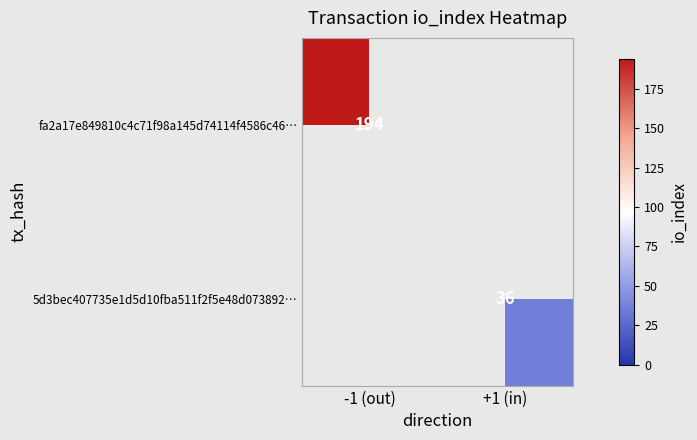

What is the sum of all fa2a17e849810c4c71f98a145d74114f4586c46… values?

194